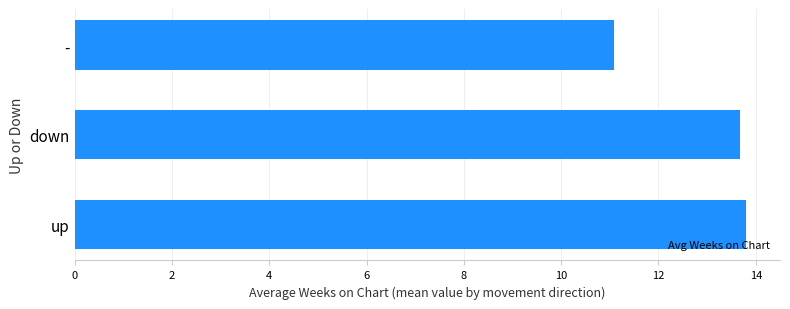

What is the approximate value at -?

11.1